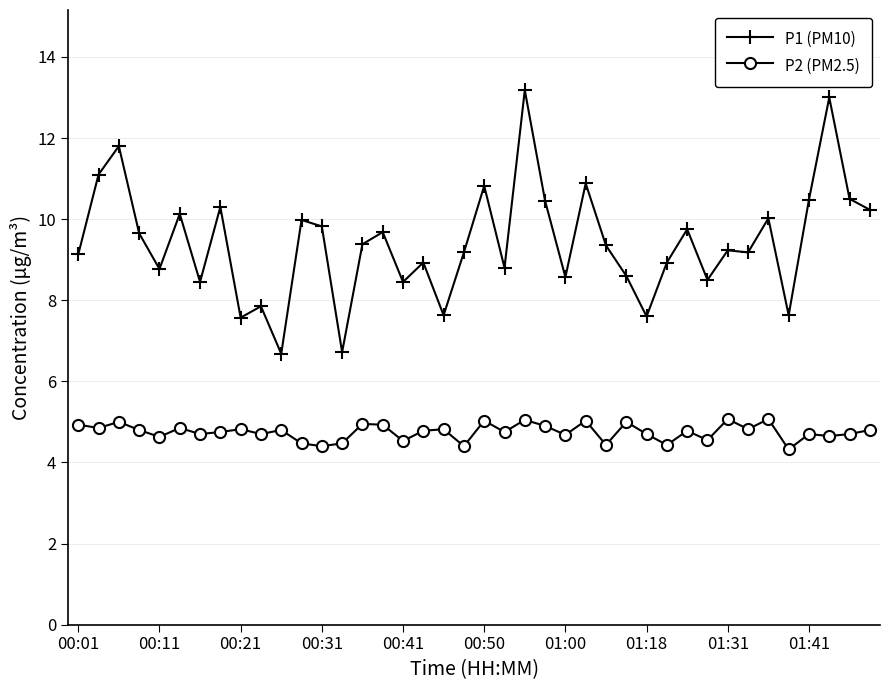

True or false: P2 (PM2.5) and P1 (PM10) cross at least once.

False